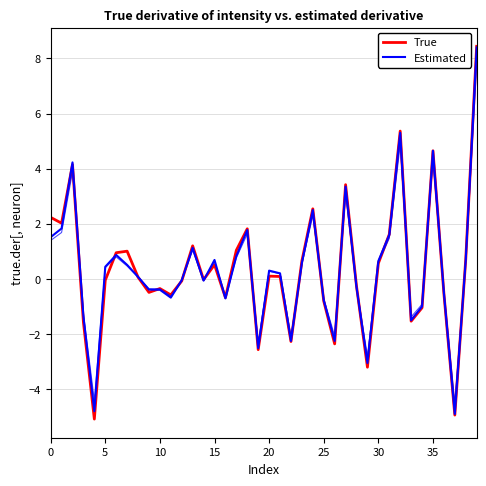

True or false: Estimated has a value of 0.8 at 17.

True